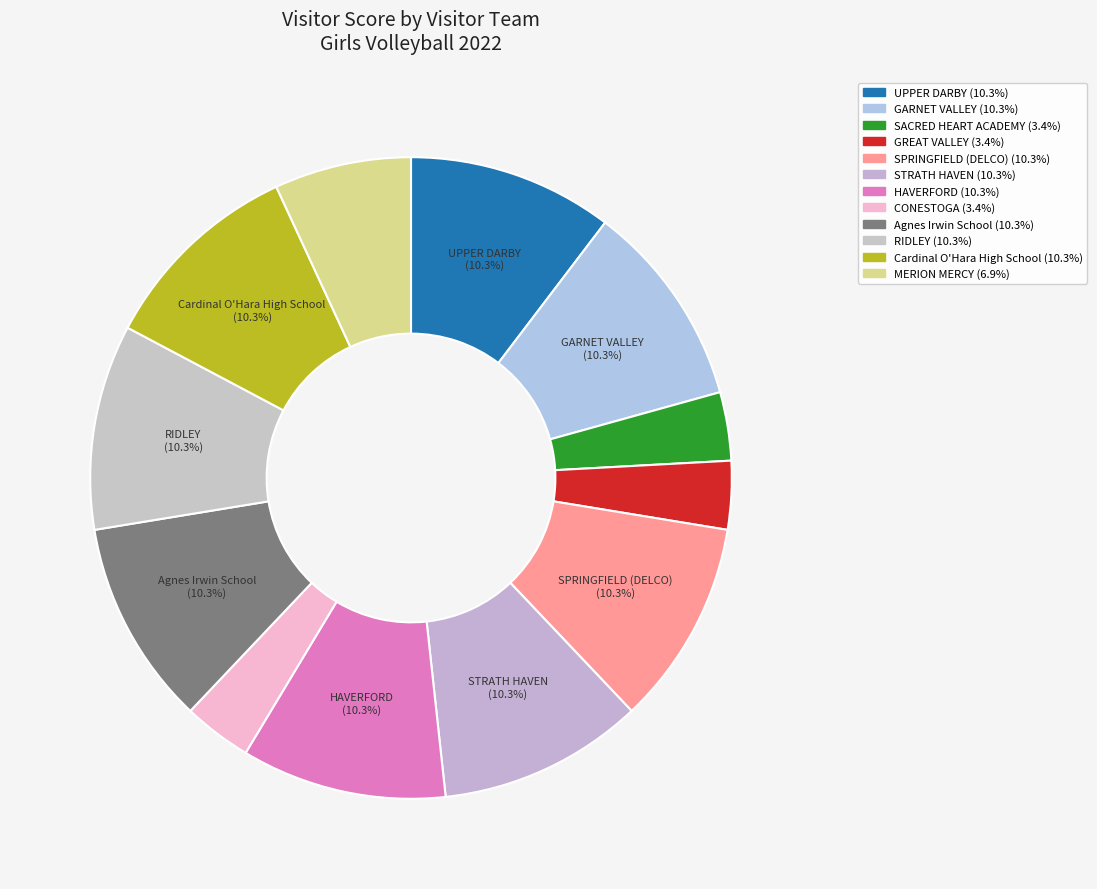

How many segments does this pie chart have?

12